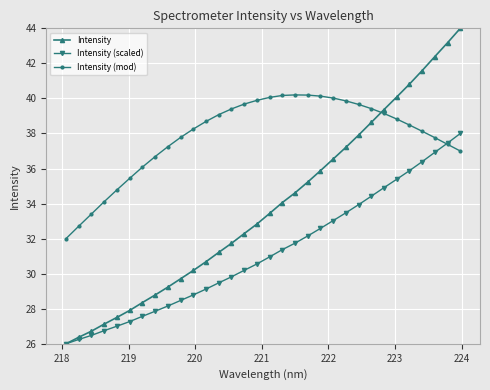

What is the average value of the Intensity series?

33.8